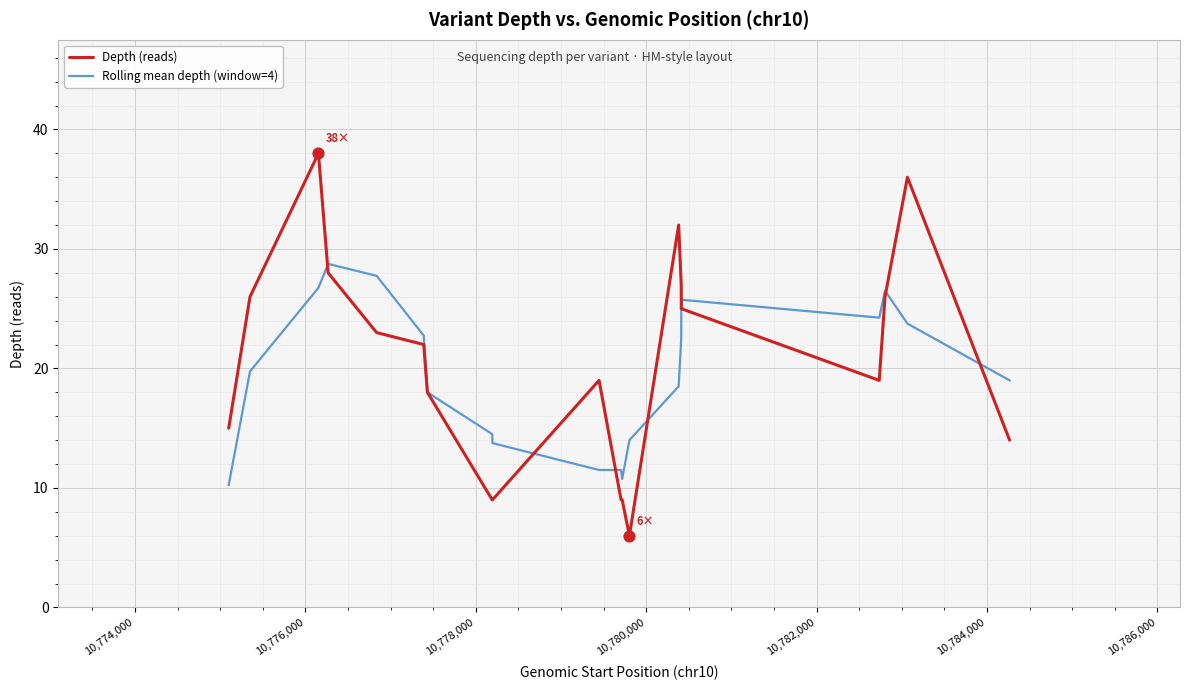

Which series has the widest spread of values?

Depth (reads)